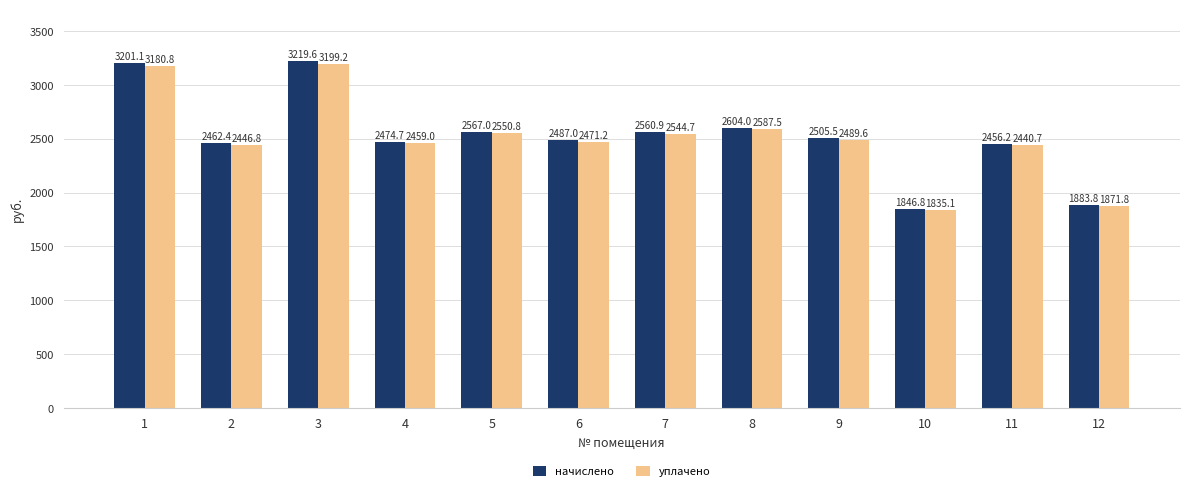

What are all the series names shown in the legend?

начислено, уплачено